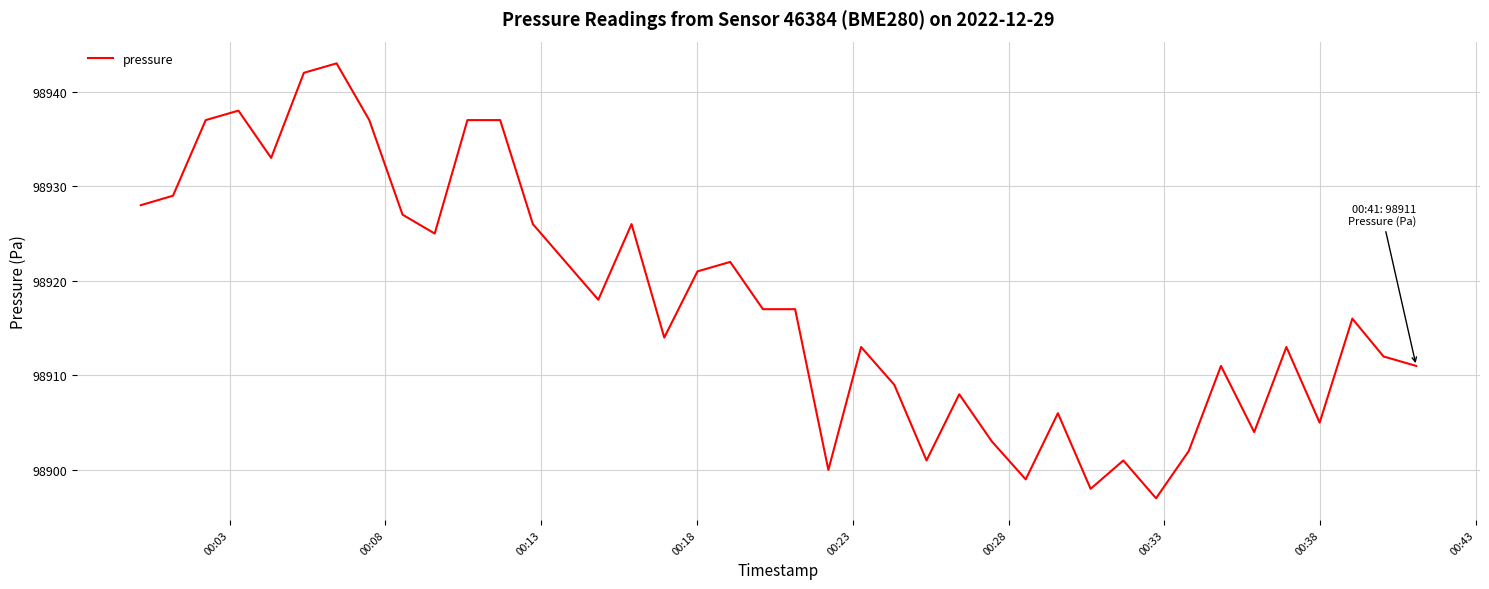

What is the greatest value displayed?

98943